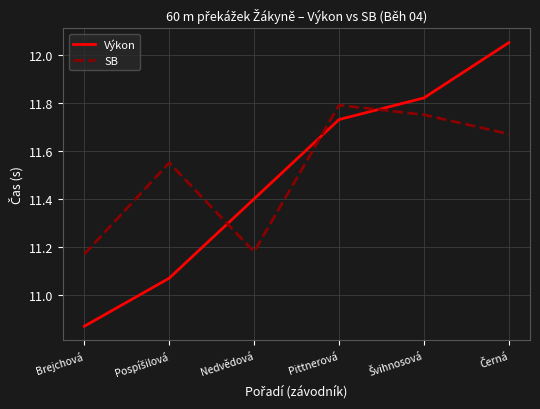

What is the spread (max minus min) of values at Brejchová?

0.3